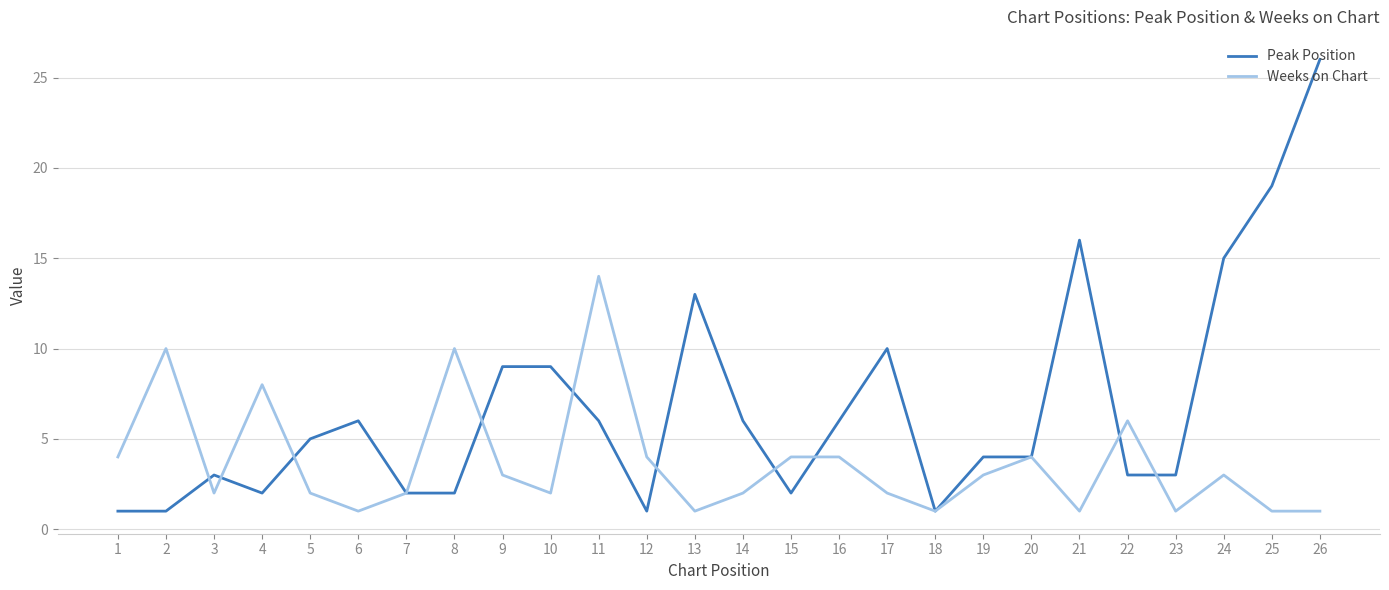

Does the chart display data point markers on the line(s)?

No